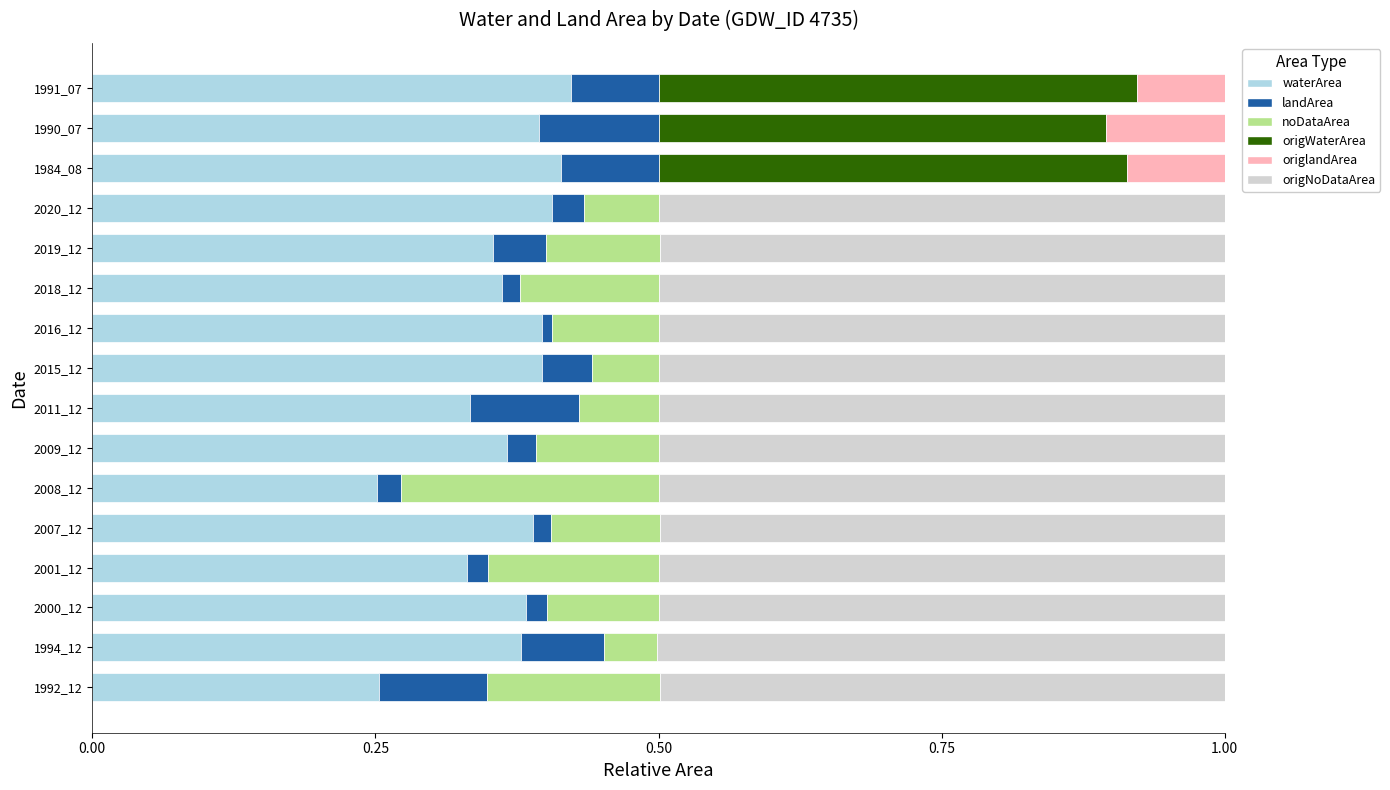

How many distinct data groups are displayed?

6